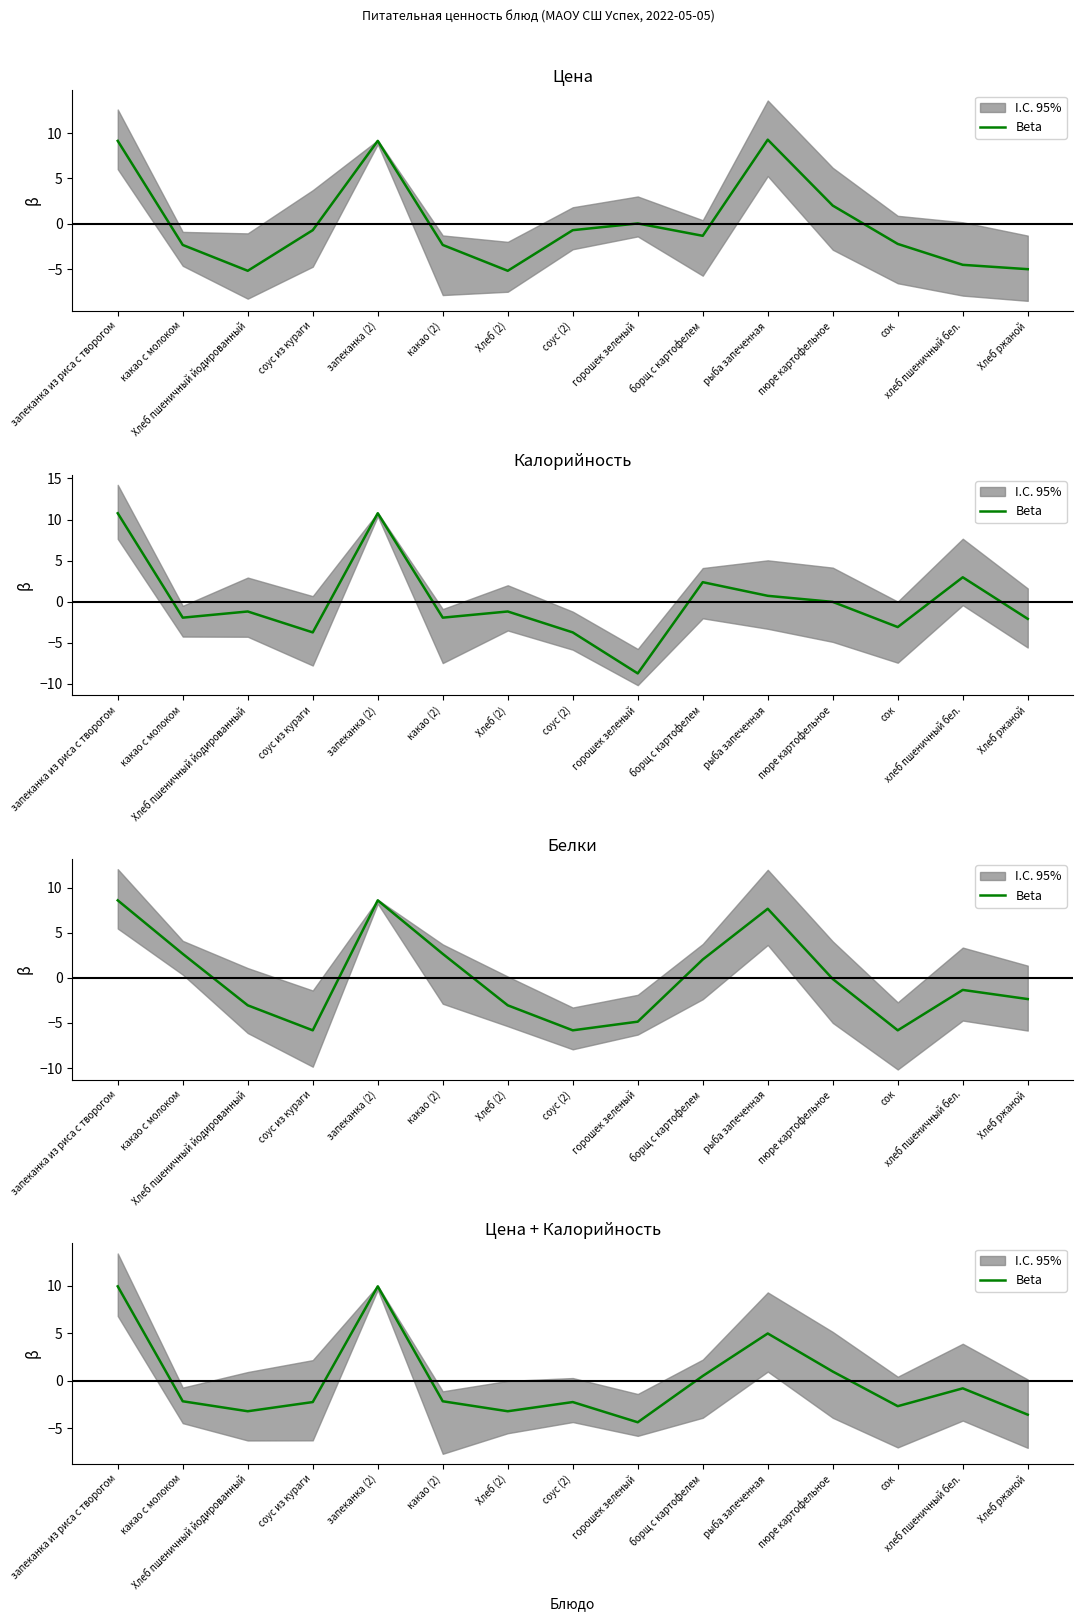

How many positive values are there?

5